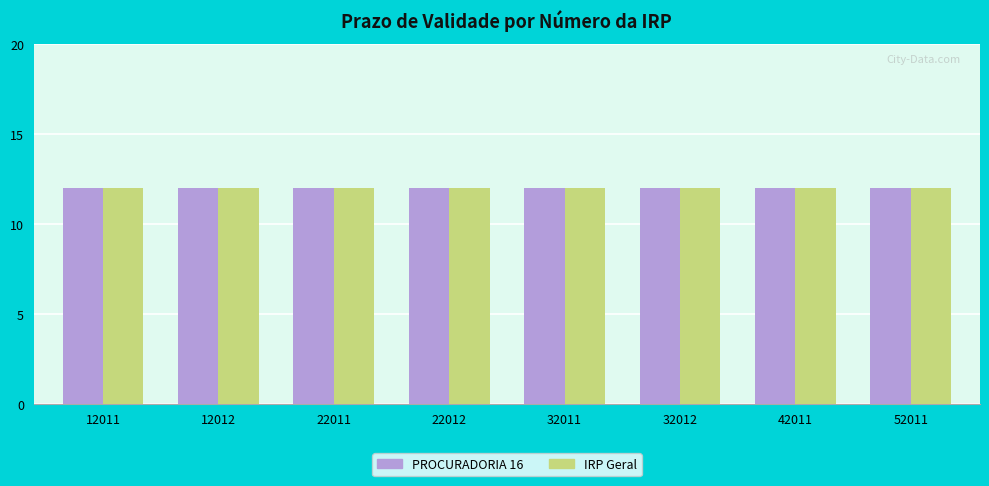

What is the sum of all Número da IRP values?

226091